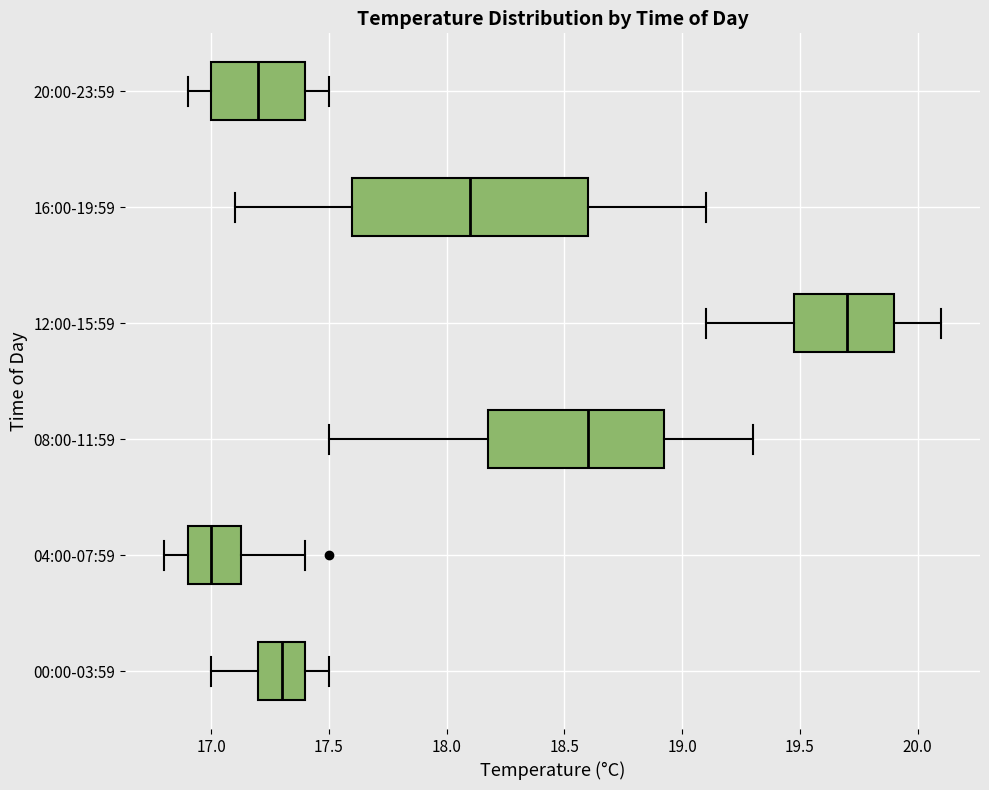

Reading bottom to top, read every box against the x-axis: the position of its median line, the range the box covers, and the ends of its whiskers. The values are not printed on the chart, so give them approximately, as read against the axis.

00:00-03:59: median 17.30, box 17.20 to 17.40, whiskers 17.00 to 17.50
04:00-07:59: median 17.00, box 16.90 to 17.15, whiskers 16.80 to 17.40
08:00-11:59: median 18.60, box 18.20 to 18.95, whiskers 17.50 to 19.30
12:00-15:59: median 19.70, box 19.50 to 19.90, whiskers 19.10 to 20.10
16:00-19:59: median 18.10, box 17.60 to 18.60, whiskers 17.10 to 19.10
20:00-23:59: median 17.20, box 17.00 to 17.40, whiskers 16.90 to 17.50